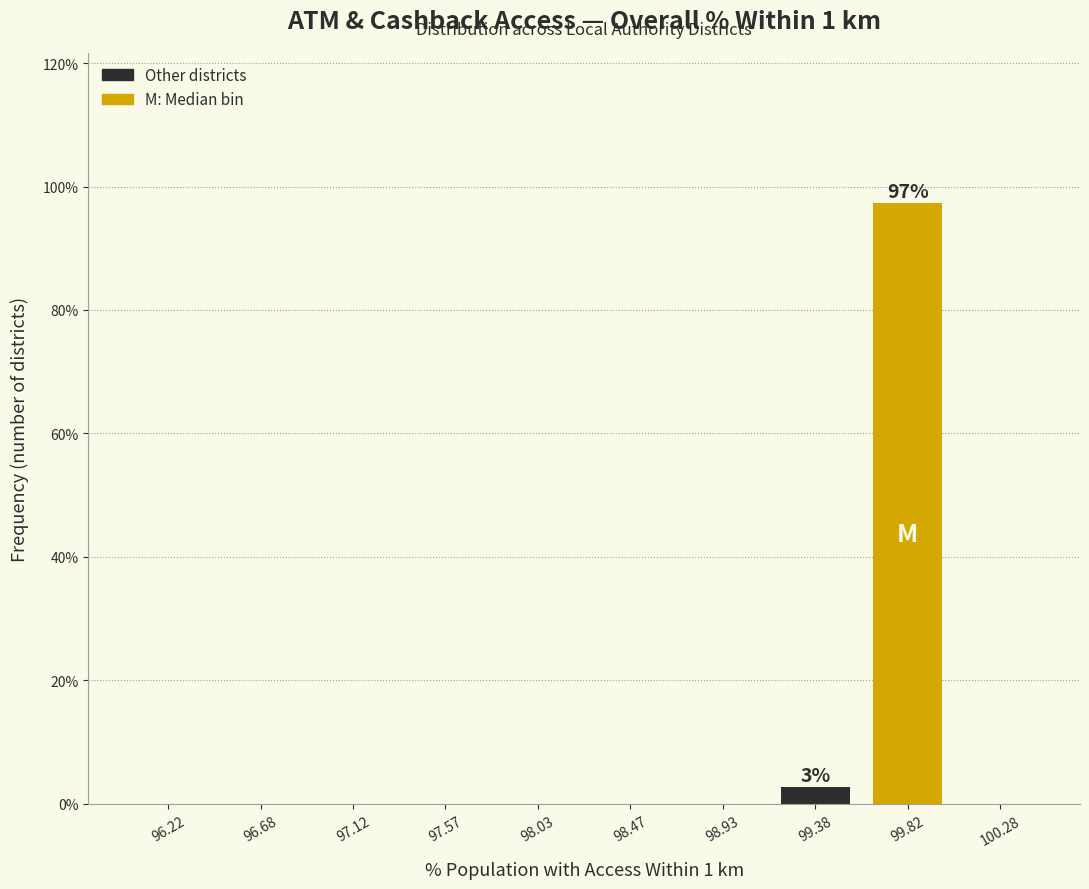

Which range on the x-axis has the tallest bar?

99.60 to 100.05